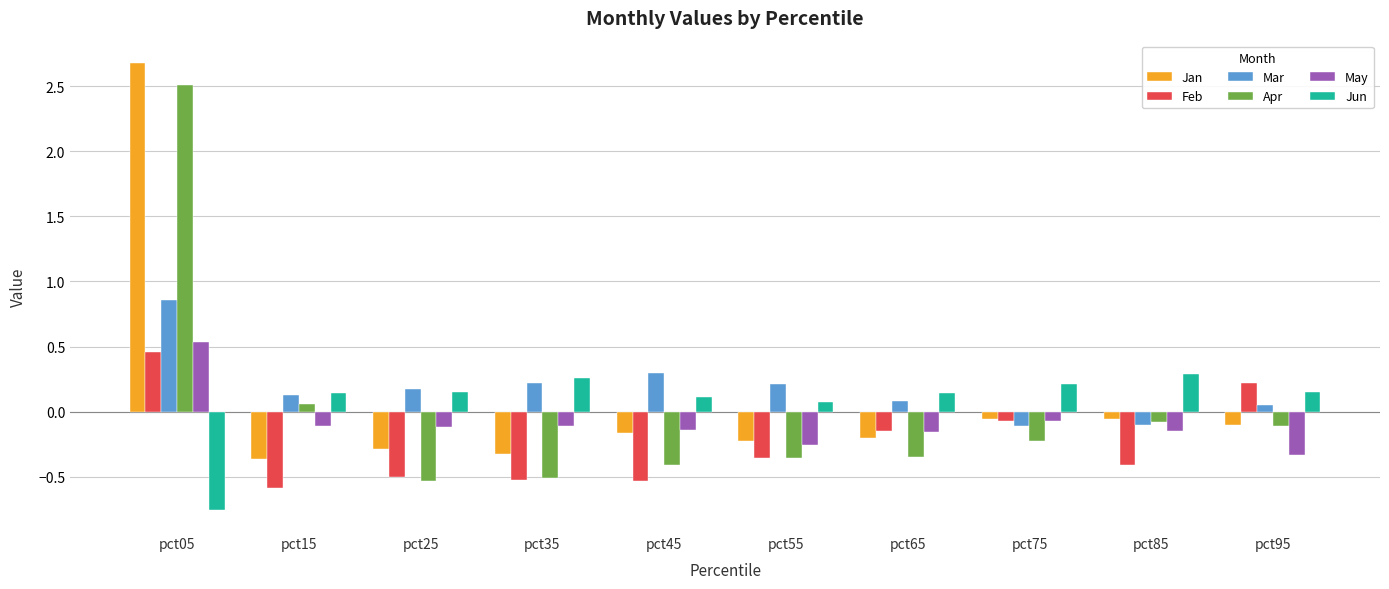

At how many categories does at least one series exceed 0?

10